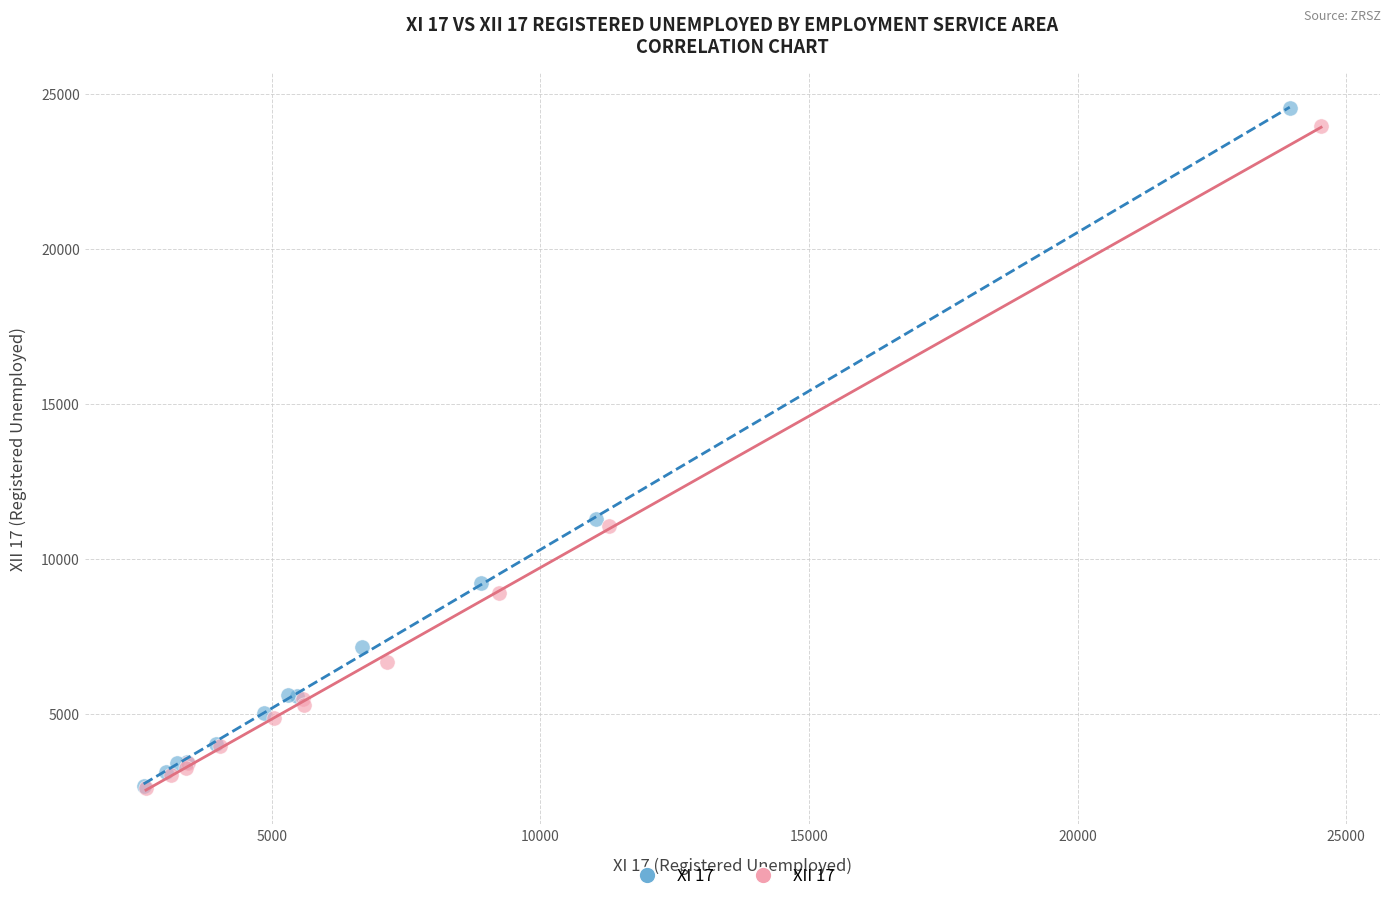

Which series reaches the maximum Y coordinate?

XI 17